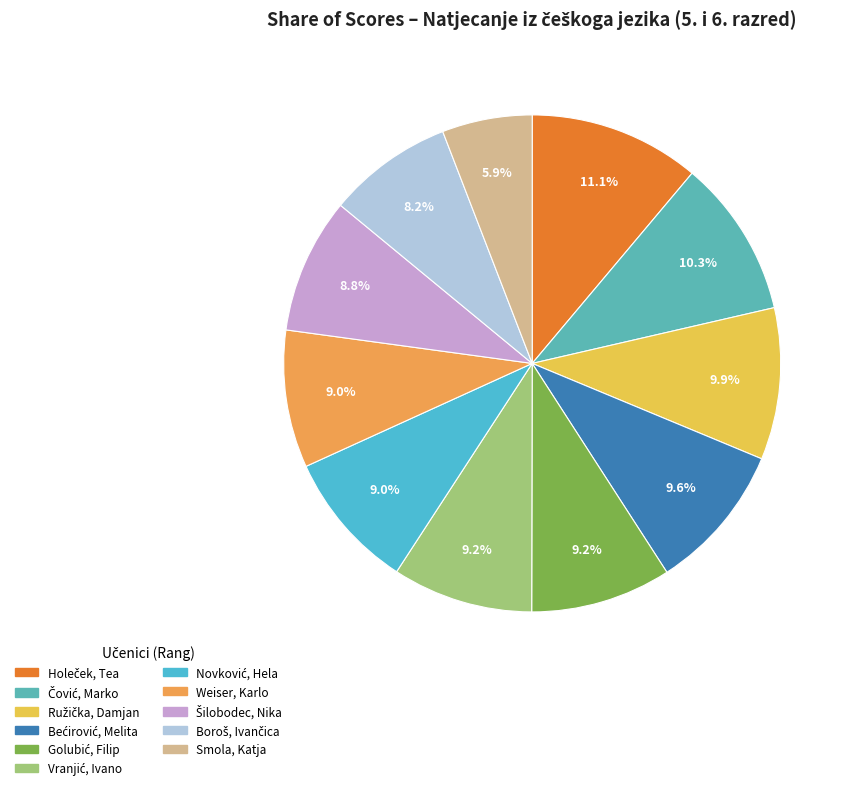

Does any single category account for the majority?

No